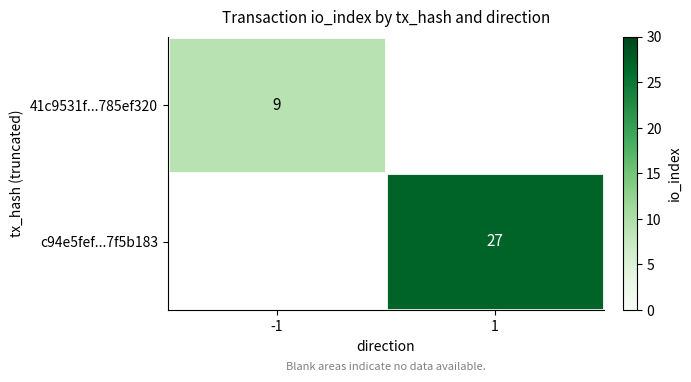

True or false: 41c9531f...785ef320 has a value of 9 at -1.

True